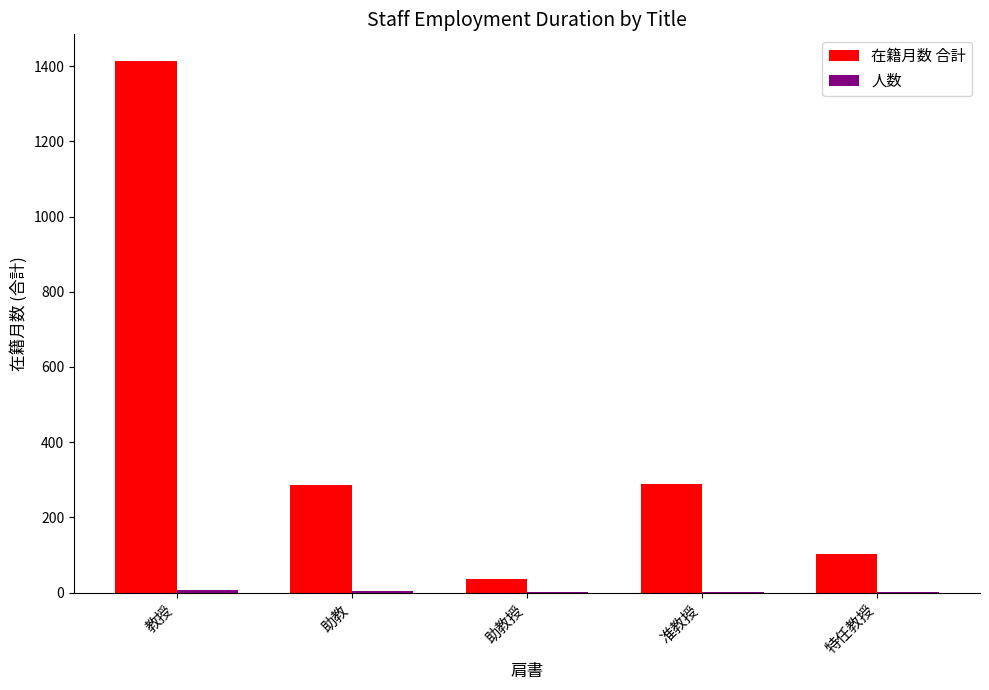

Between 助教 and 助教授, which series saw the biggest shift?

在籍月数 合計